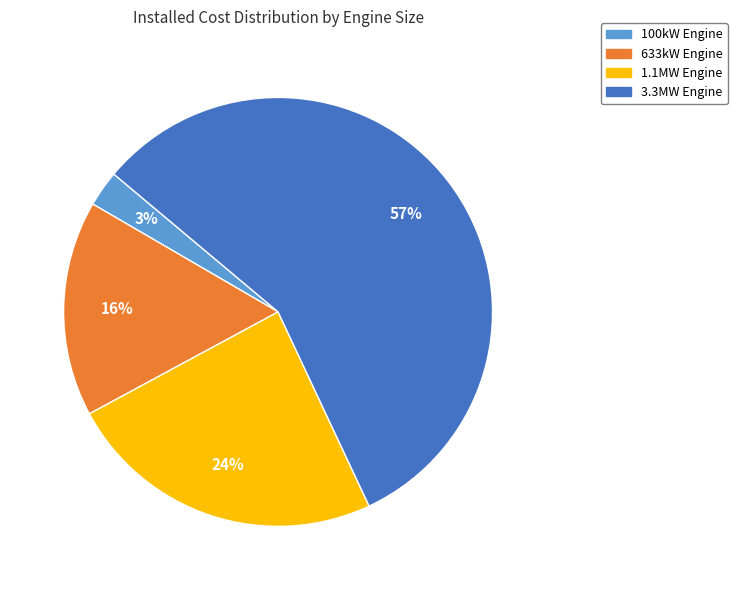

Count the number of slices in the pie.

4